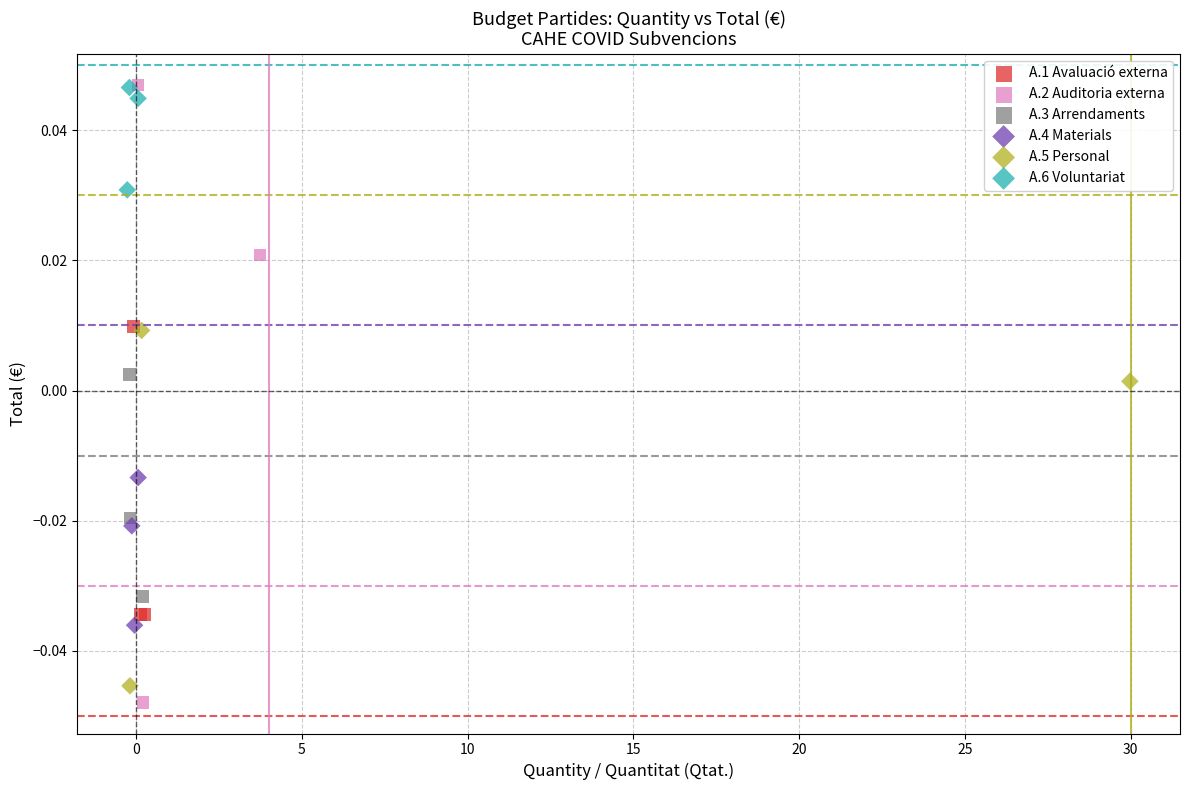

Which series has the widest spread of Y values?

A.2 Auditoria externa